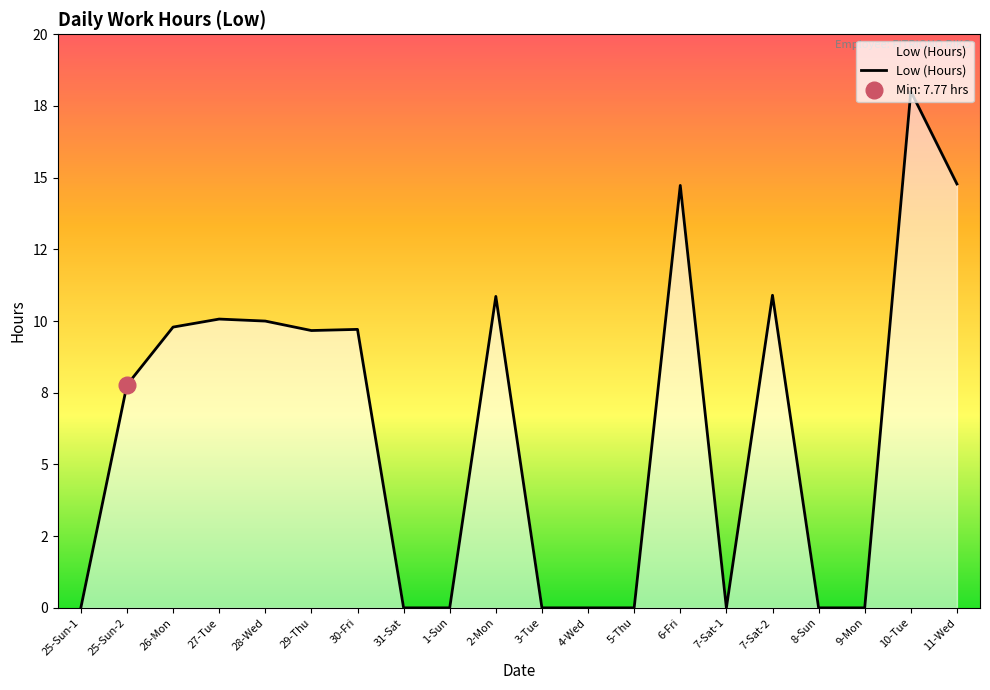

At which label is the value closest to 9?

29-Thu